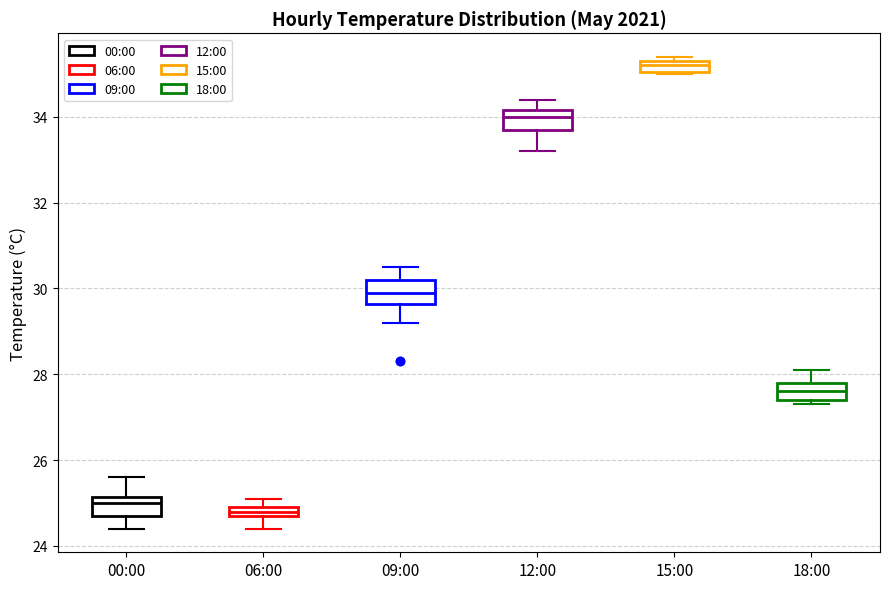

Which box has the highest median line?

15:00